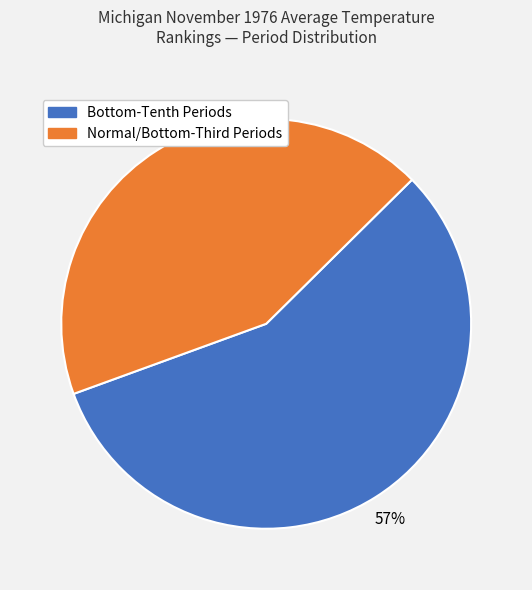

To the nearest percent, what is the average slice percentage?

50%